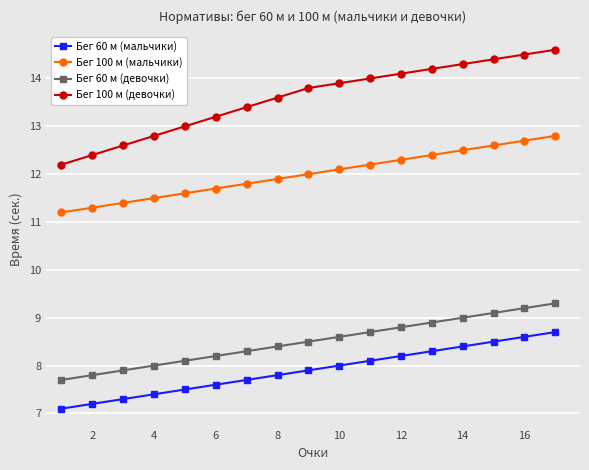

Which series has the largest total across all categories?

Бег 100 м (девочки)